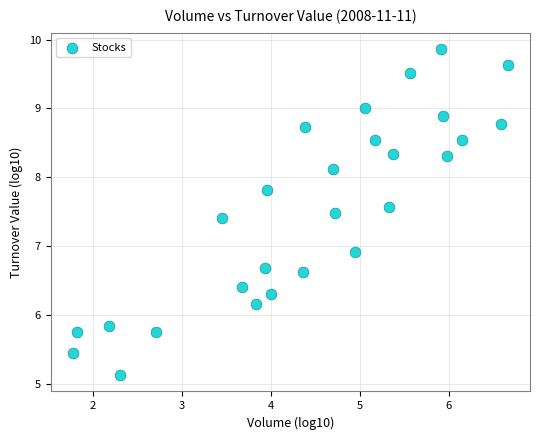

What is the range of X values (max minus min)?

4.9